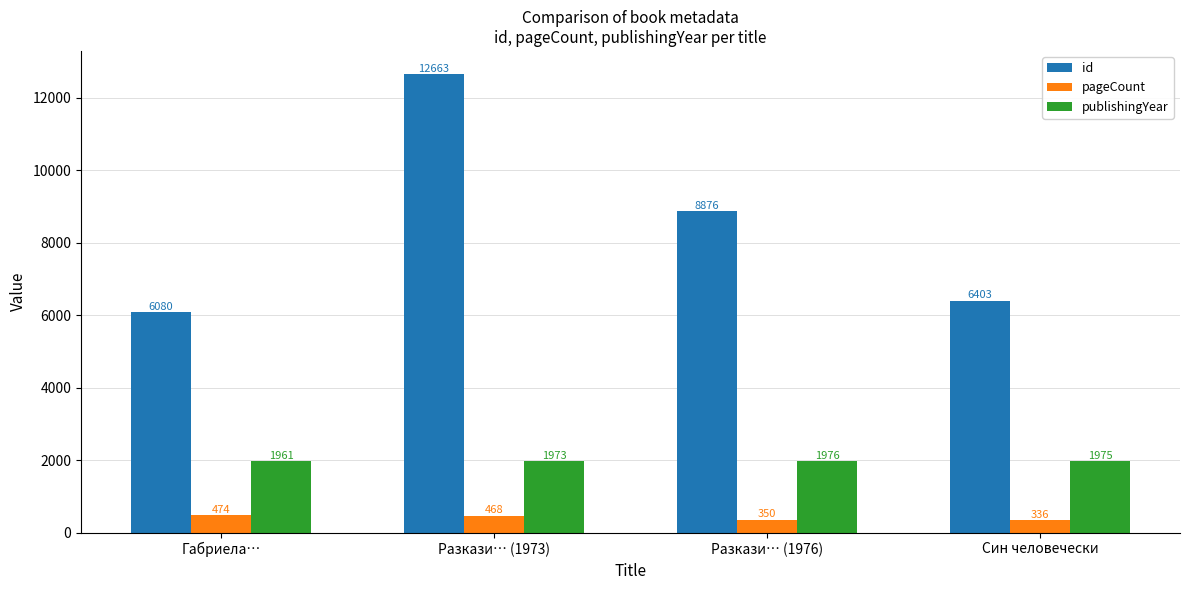

Is the value of publishingYear at Разкази… (1976) greater than the value of pageCount at Габриела…?

Yes